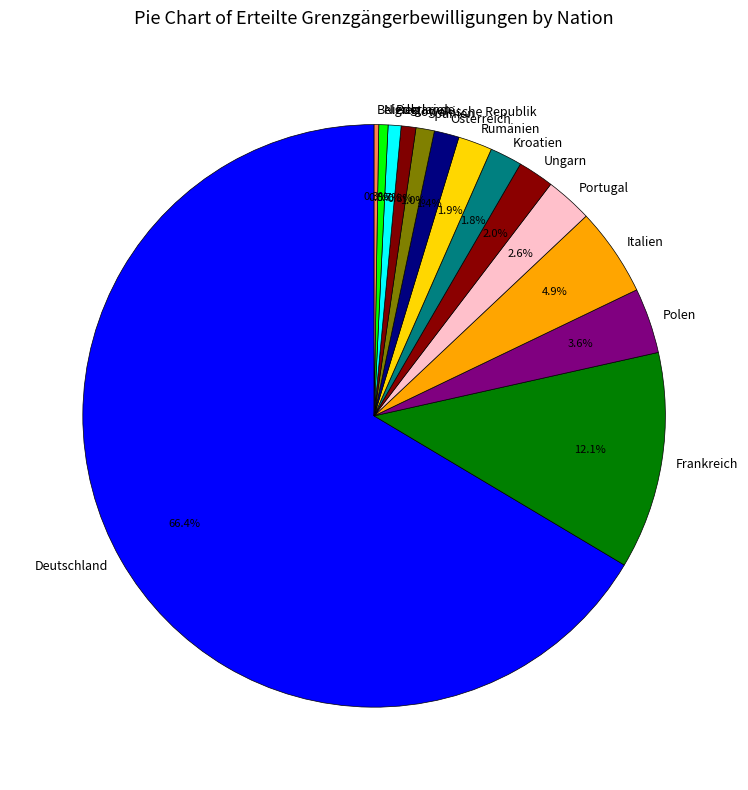

Is Ungarn the majority of the pie?

No